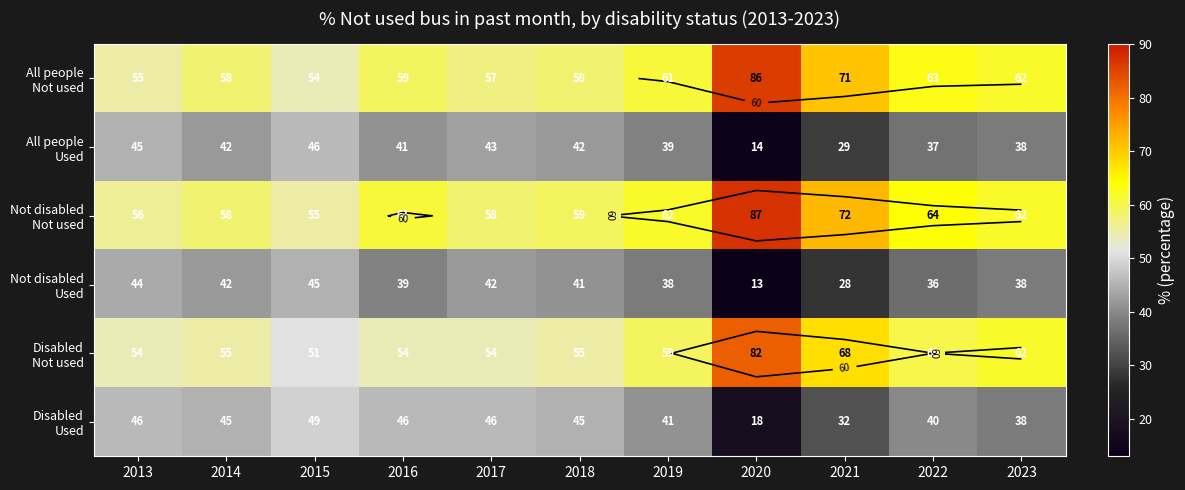

Read the Not disabled Used value at 2018, to the nearest 5.

40